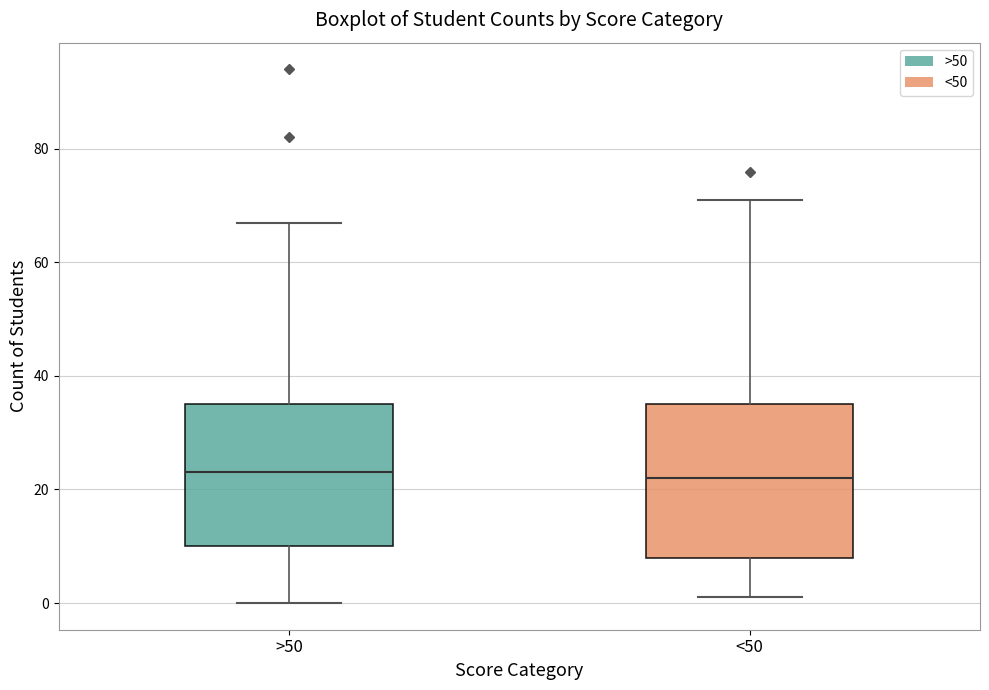

Where is the upper edge of the box for >50 on the y-axis? The values are not printed on the chart, so give them approximately, as read against the axis.

36